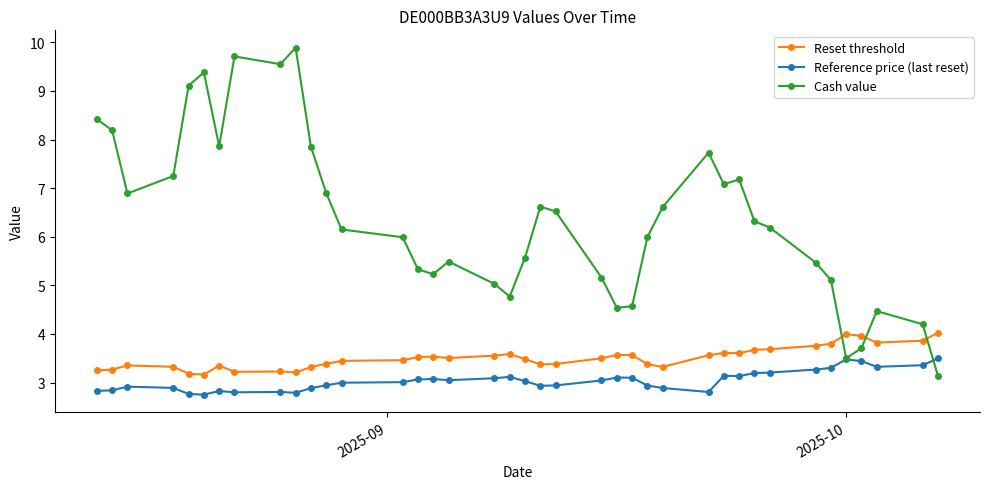

What is the value of the Cash value point at the 26th from the left?

6.0